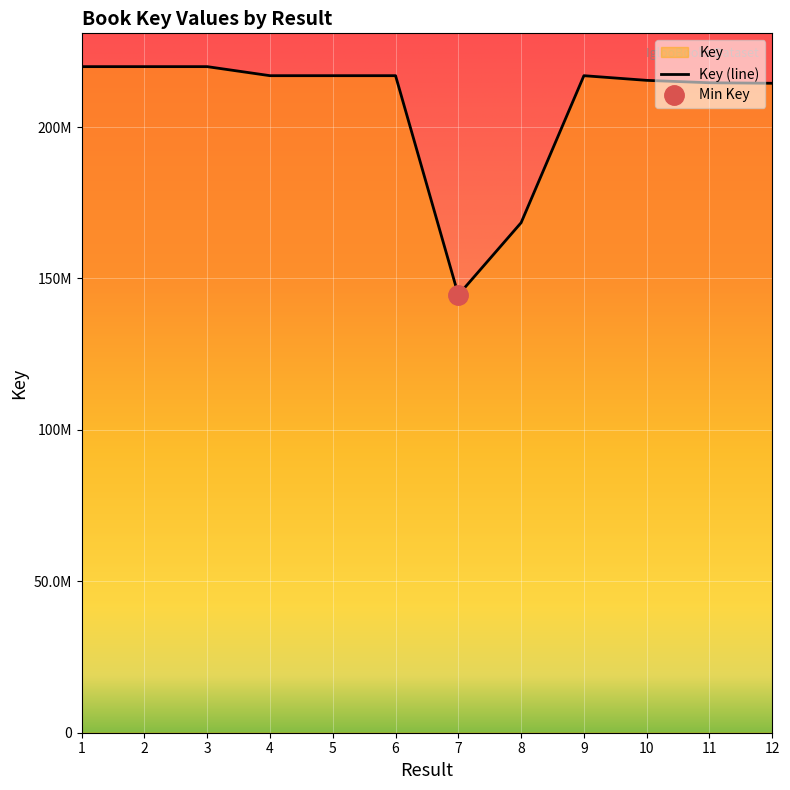

What is the average value?

207079718